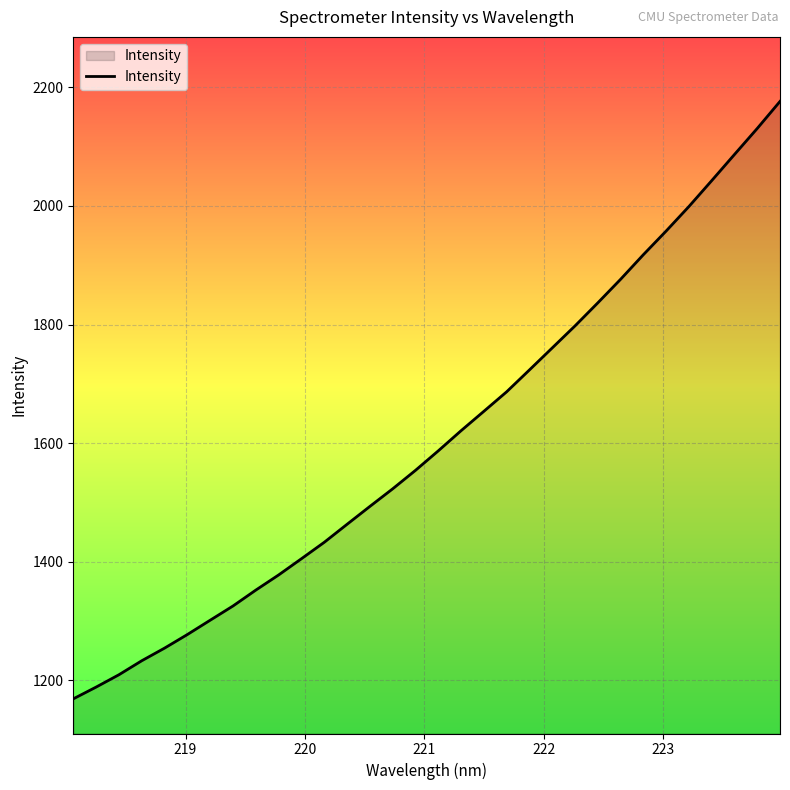

What is the difference between the maximum and minimum values?

1007.7